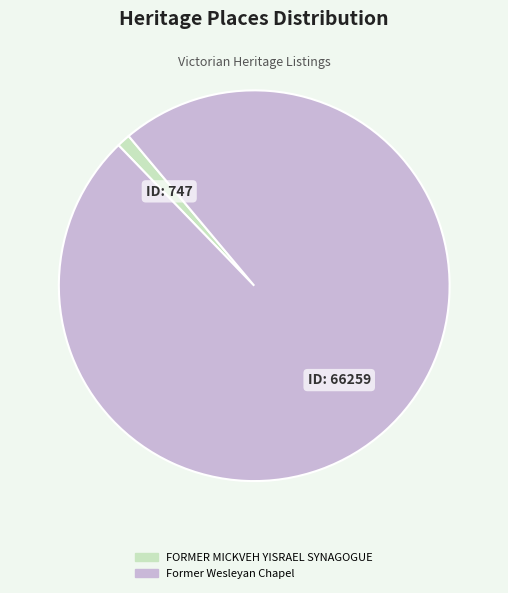

Approximately how many times larger is the value at Former Wesleyan Chapel compared to FORMER MICKVEH YISRAEL SYNAGOGUE?

88.7